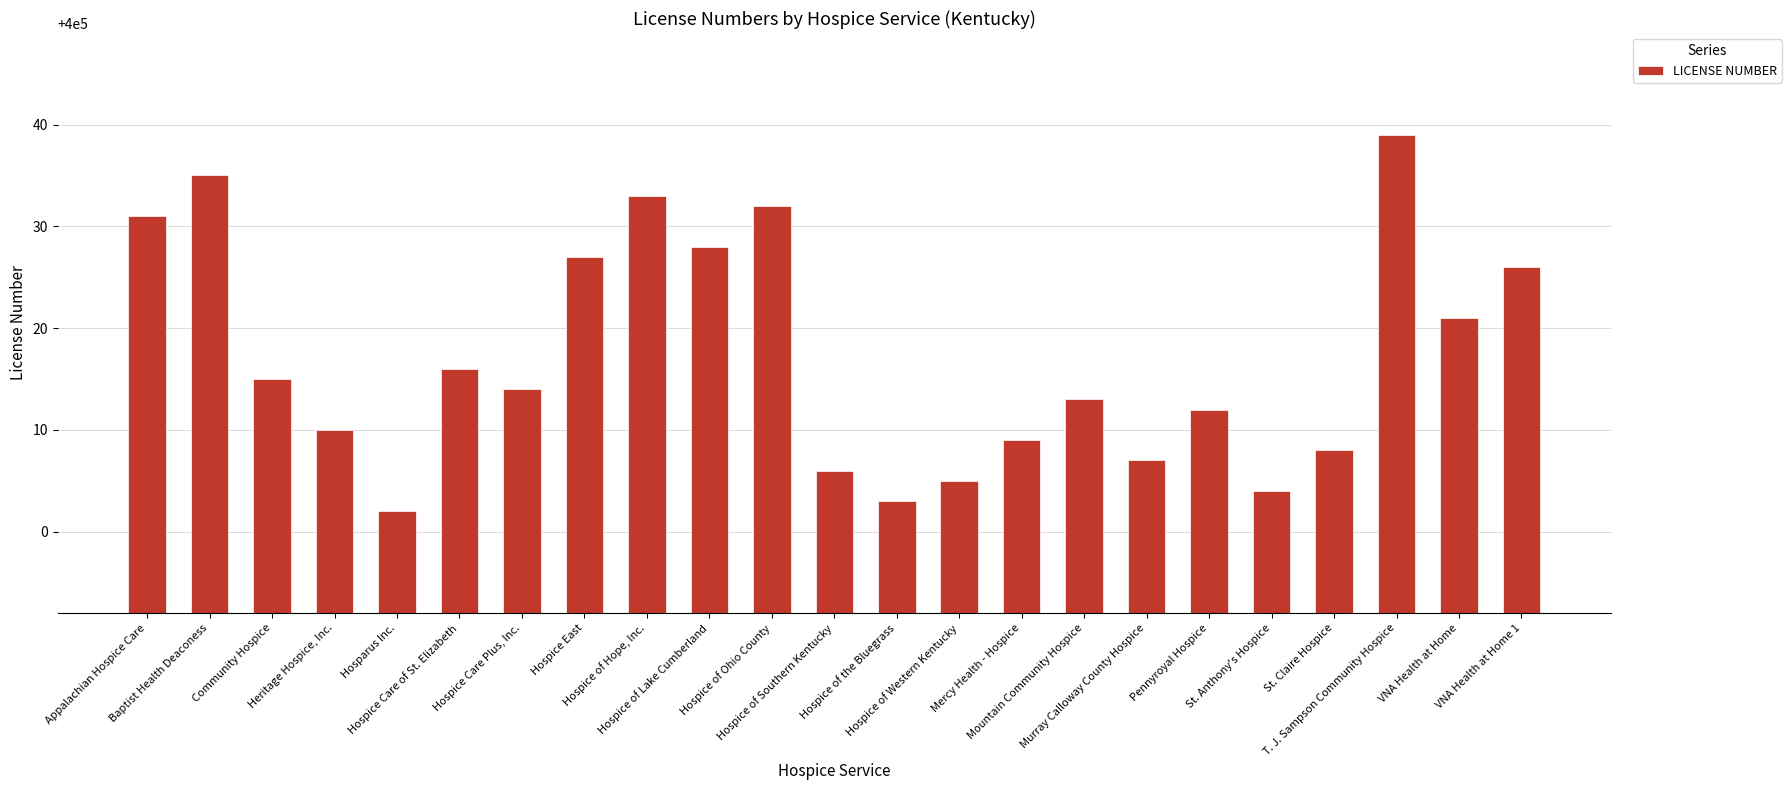

Are the bars grouped side by side (vs. stacked)?

No